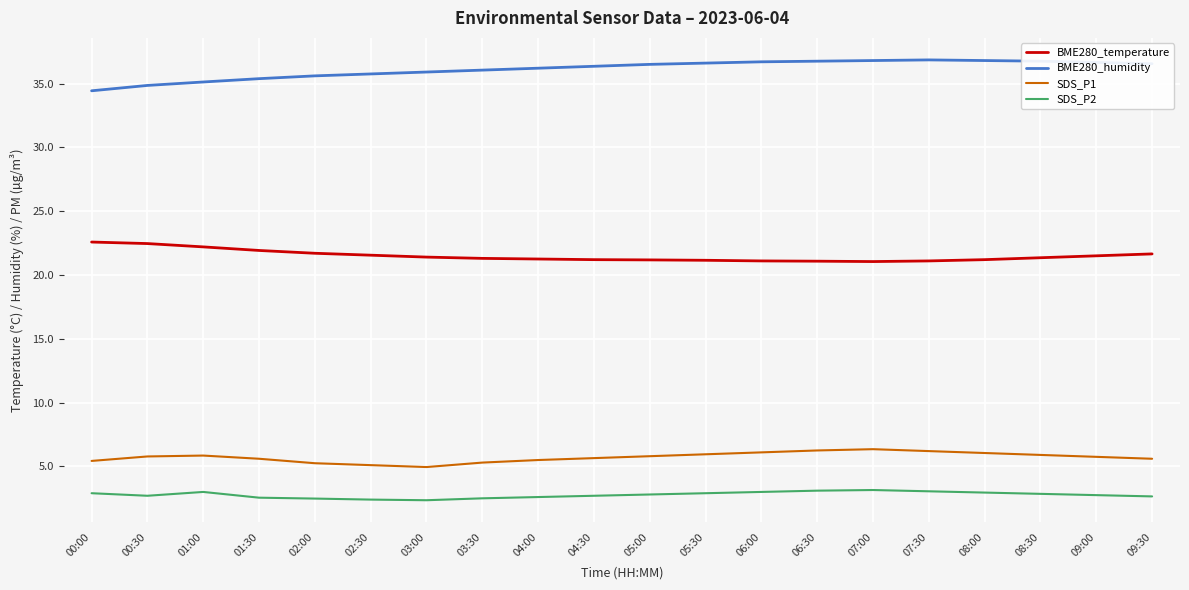

What position from the left is 09:30?

20